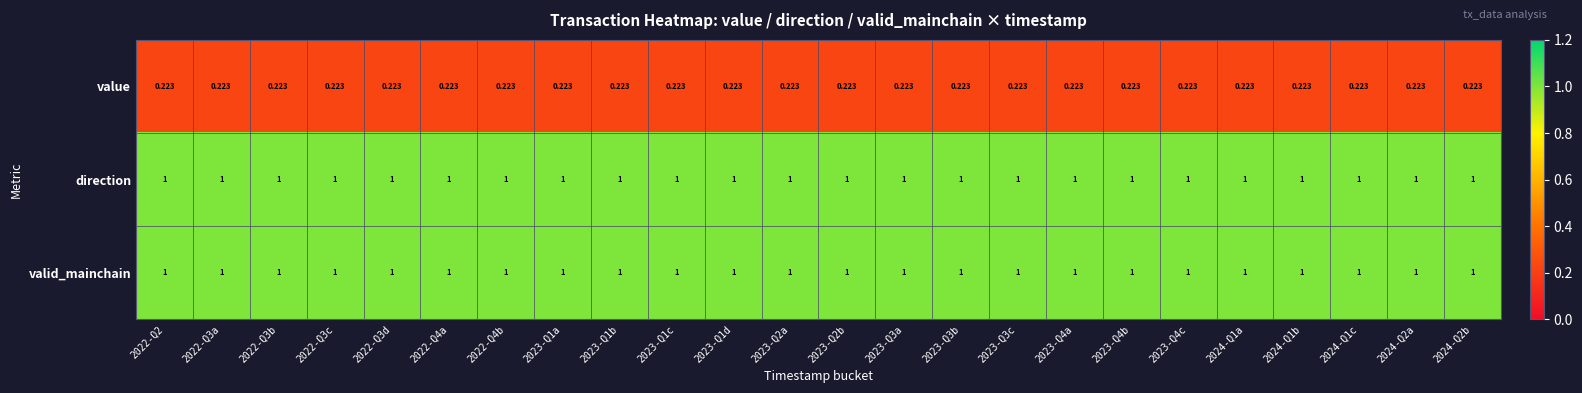

Is the value of value at 2024-Q1a greater than the value of valid_mainchain at 2022-Q2?

No